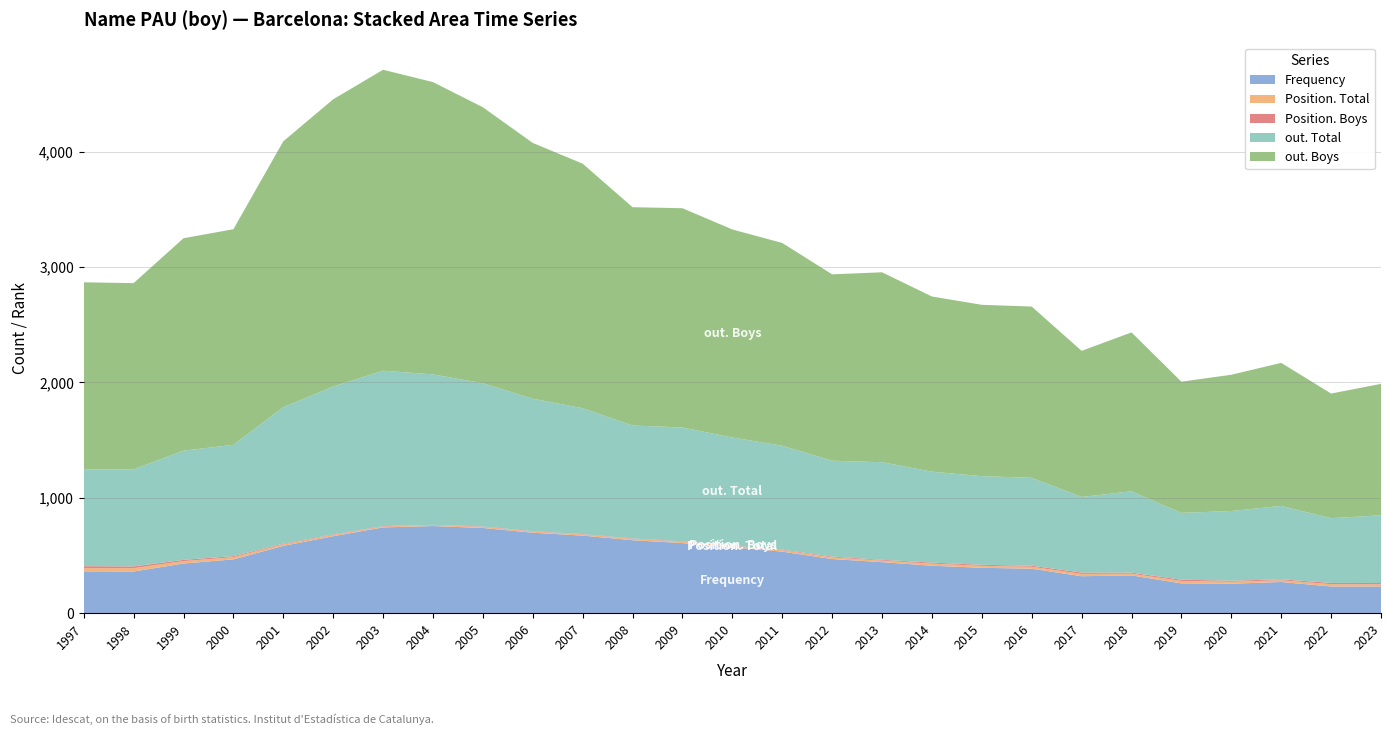

Reading left to right, extract all data points from this chart.

Frequency: 1997=362	1998=361	1999=430	2000=466	2001=583	2002=667	2003=743	2004=755	2005=738	2006=697	2007=672	2008=632	2009=607	2010=571	2011=533	2012=469	2013=442	2014=411	2015=393	2016=385	2017=320	2018=327	2019=258	2020=255	2021=270	2022=231	2023=231
Position. Total: 1997=28	1998=29	1999=21	2000=19	2001=13	2002=10	2003=7	2004=7	2005=9	2006=9	2007=9	2008=11	2009=11	2010=11	2011=12	2012=14	2013=13	2014=18	2015=17	2016=17	2017=20	2018=15	2019=21	2020=17	2021=15	2022=20	2023=18
Position. Boys: 1997=17	1998=15	1999=11	2000=9	2001=6	2002=5	2003=4	2004=3	2005=4	2006=4	2007=4	2008=4	2009=4	2010=4	2011=5	2012=7	2013=7	2014=9	2015=9	2016=9	2017=12	2018=9	2019=11	2020=9	2021=8	2022=11	2023=12
out. Total: 1997=839	1998=841	1999=946	2000=965	2001=1183	2002=1282	2003=1347	2004=1304	2005=1241	2006=1148	2007=1091	2008=979	2009=987	2010=936	2011=901	2012=831	2013=846	2014=788	2015=768	2016=762	2017=655	2018=705	2019=579	2020=604	2021=636	2022=561	2023=587
out. Boys: 1997=1621	1998=1614	1999=1841	2000=1868	2001=2304	2002=2489	2003=2608	2004=2533	2005=2392	2006=2217	2007=2119	2008=1892	2009=1900	2010=1803	2011=1757	2012=1615	2013=1646	2014=1518	2015=1485	2016=1484	2017=1266	2018=1377	2019=1137	2020=1181	2021=1240	2022=1080	2023=1139